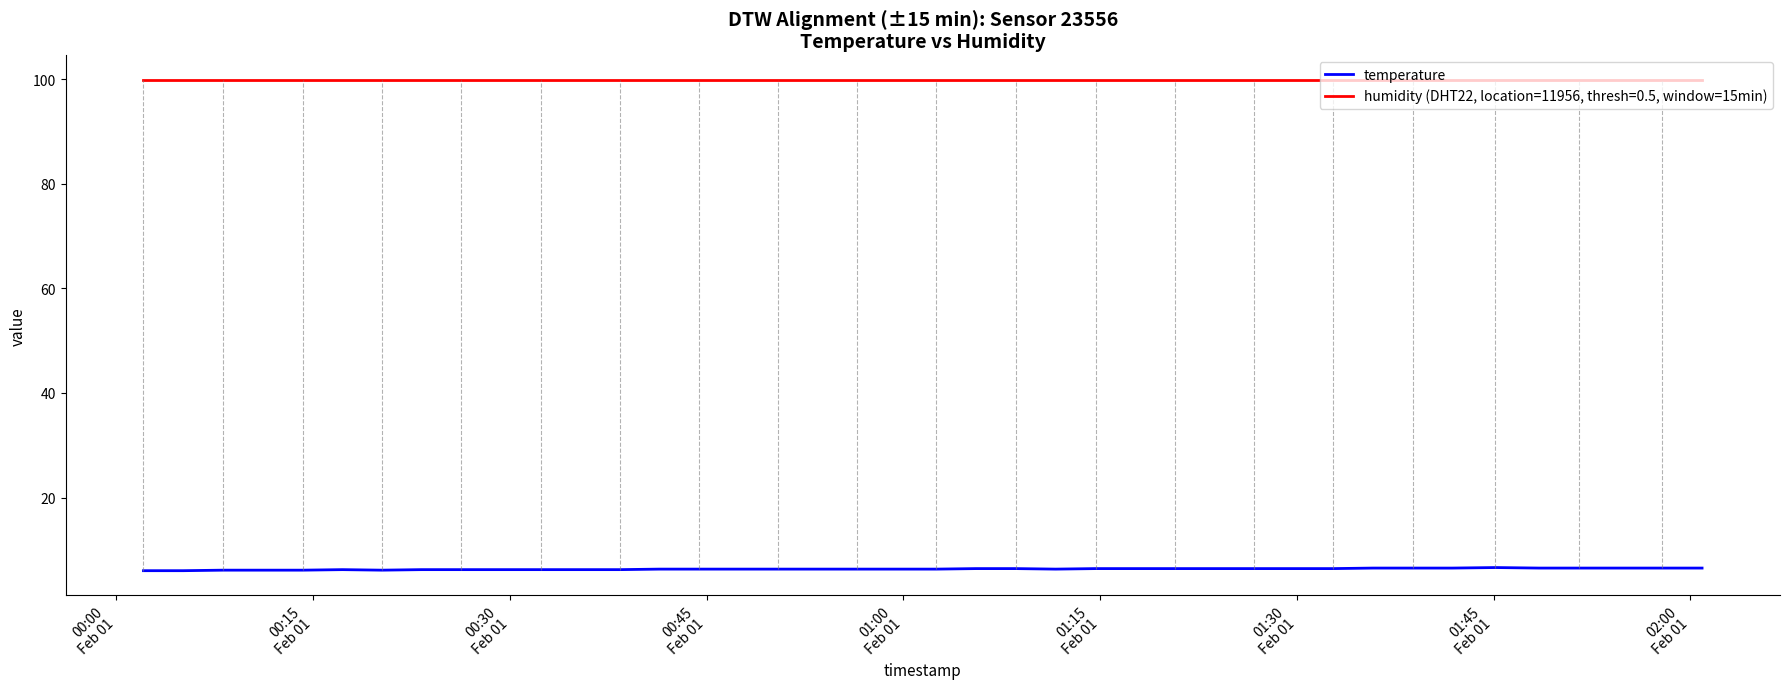

What is the maximum value shown in the chart?

99.9